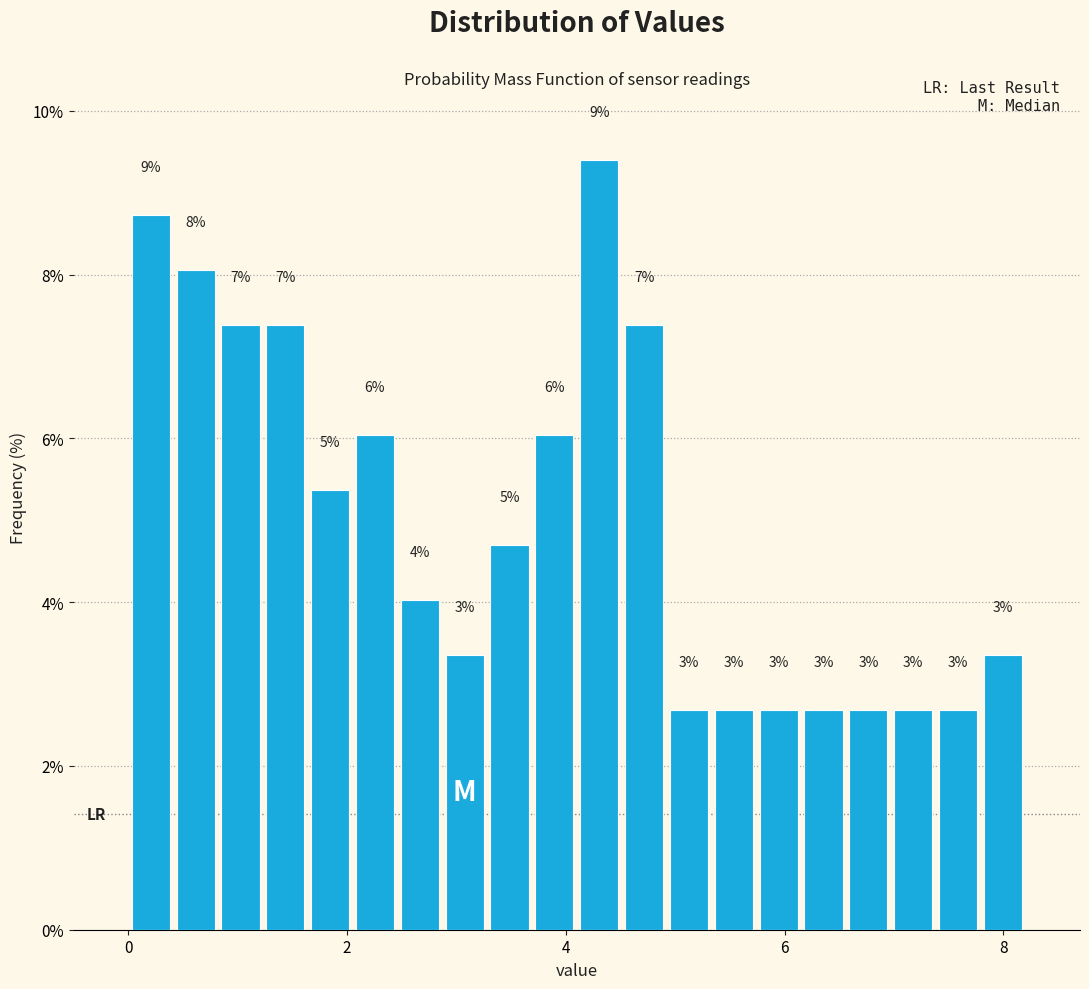

Read against the x-axis, roughly where is the centre of the tallest bar?

4.4